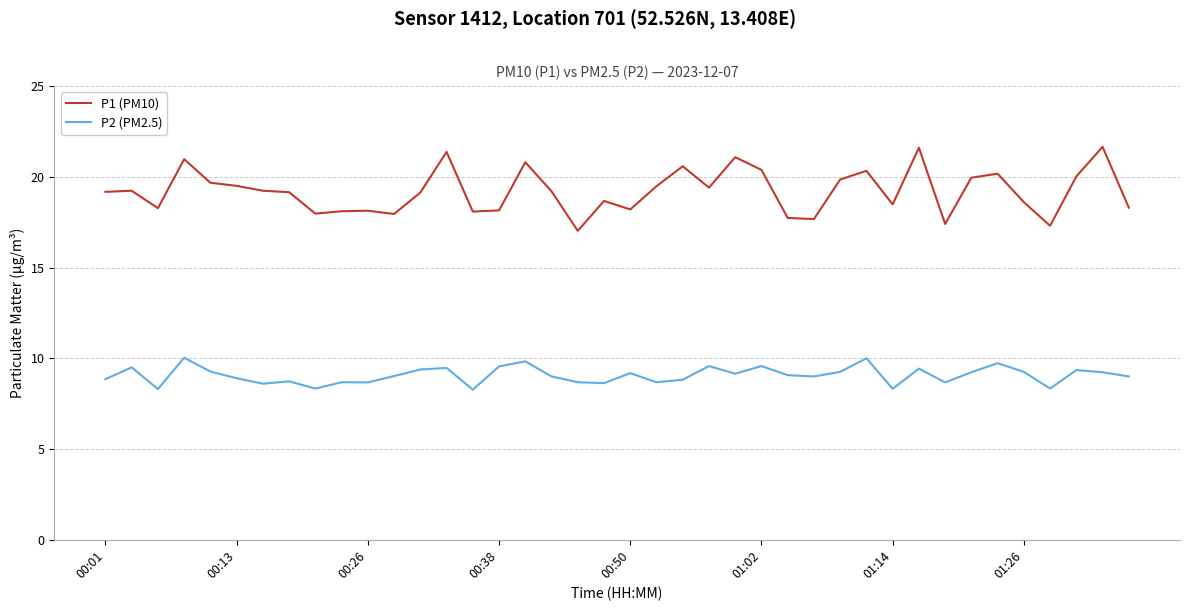

Rank the series by their maximum value, from lowest to highest.

P2 (PM2.5), P1 (PM10)